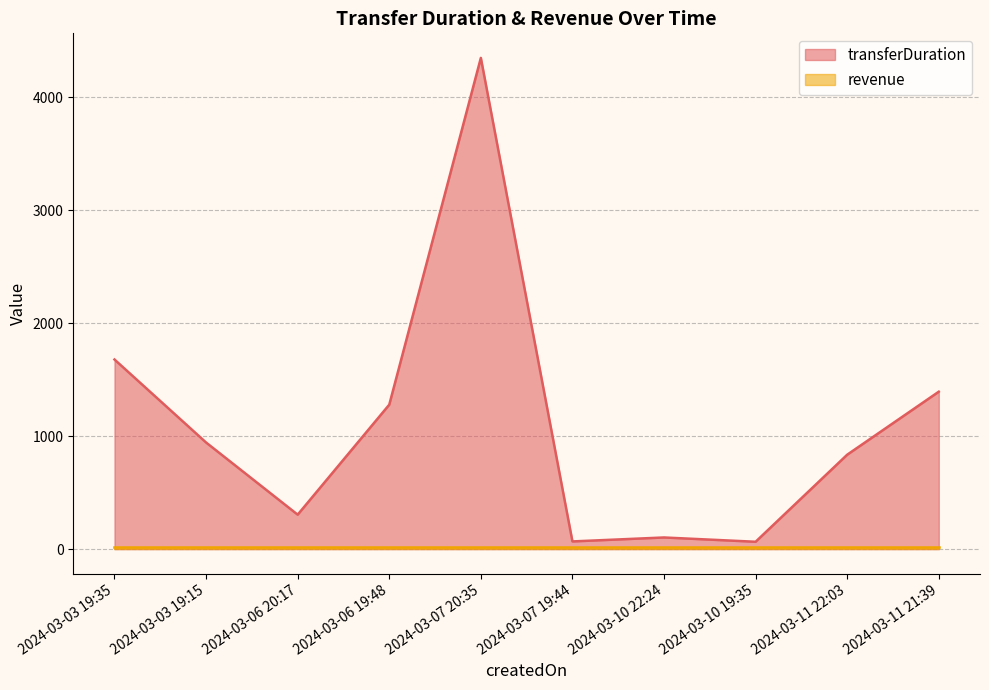

How many values in the transferDuration (line) series exceed 944?

4